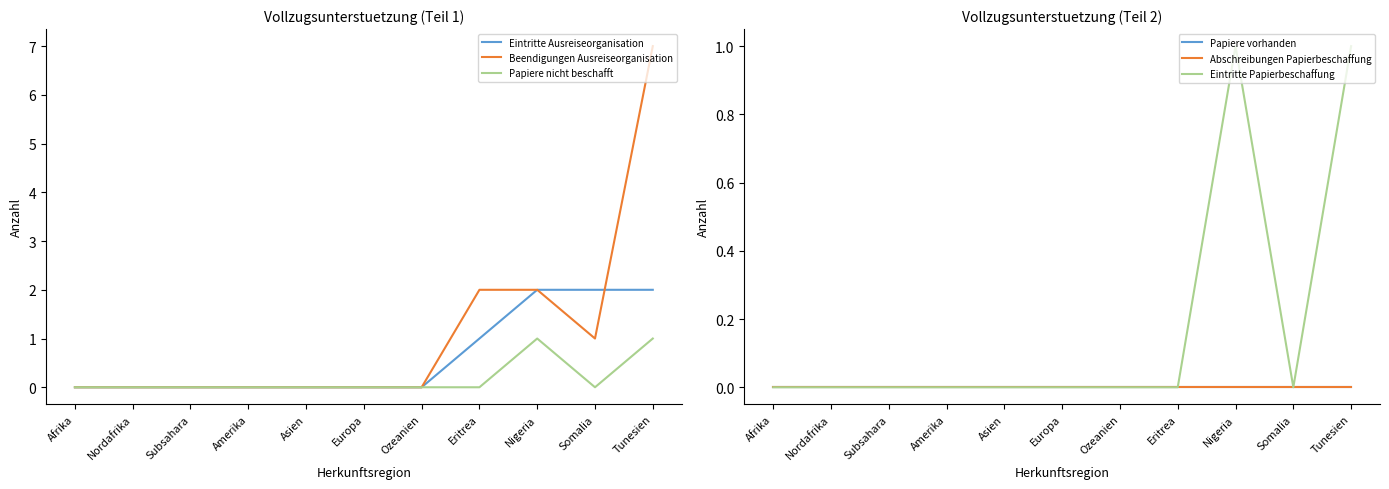

What position from the right is Somalia?

2